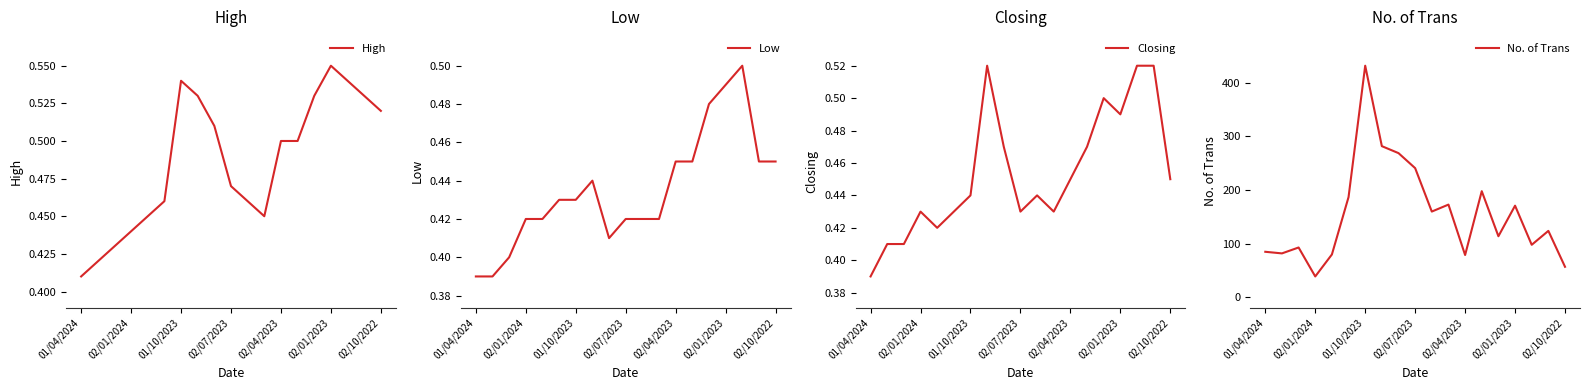

True or false: High and Closing cross at least once.

False